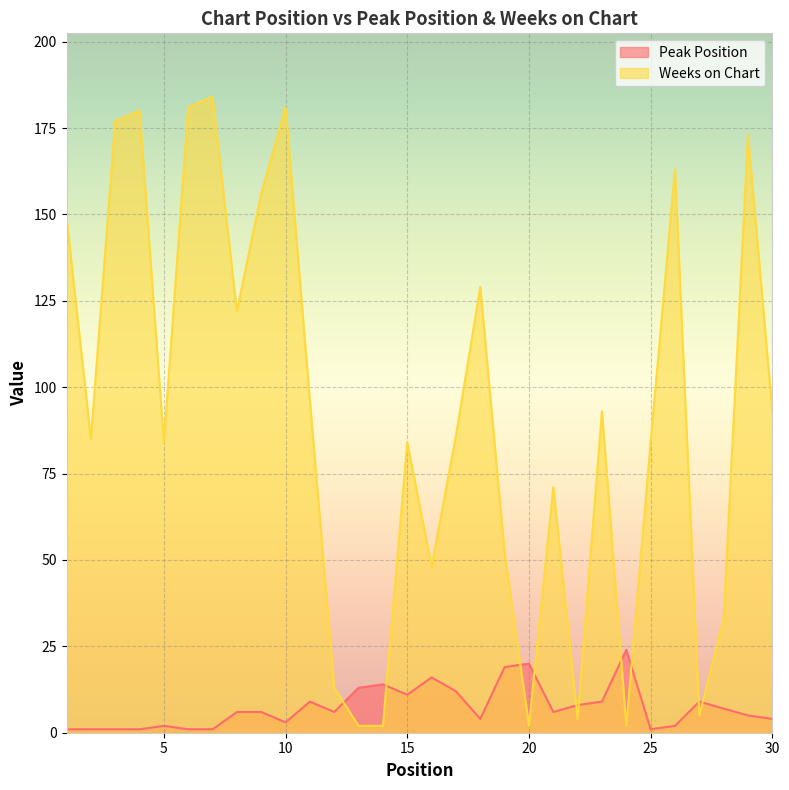

Between 21 and 30, which series saw the biggest shift?

Weeks on Chart